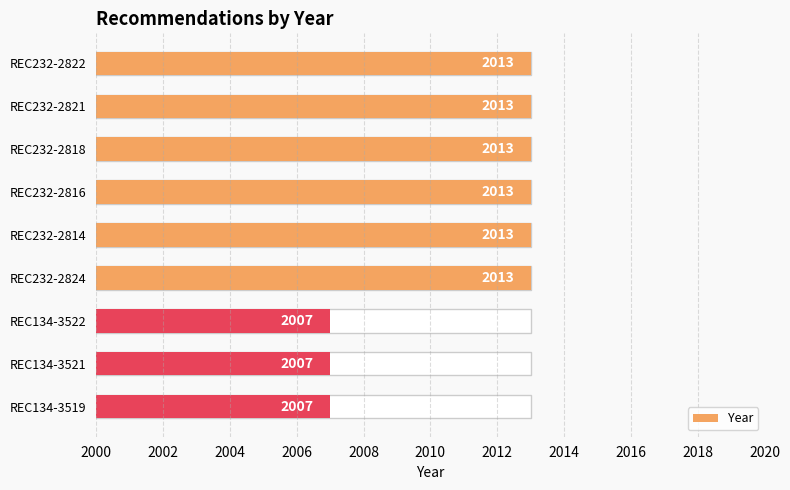

How many categories are shown in the chart?

9